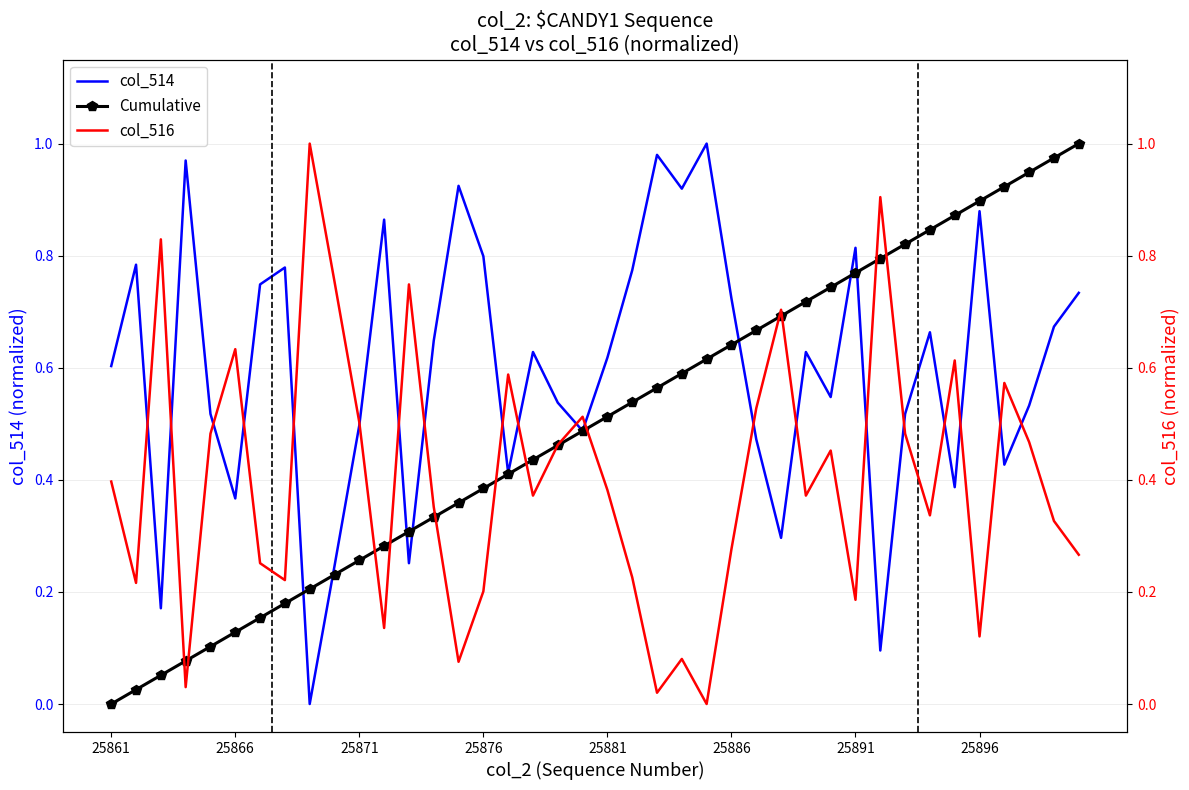

Is it true that col_514 equals 0.9 at 25861?

False